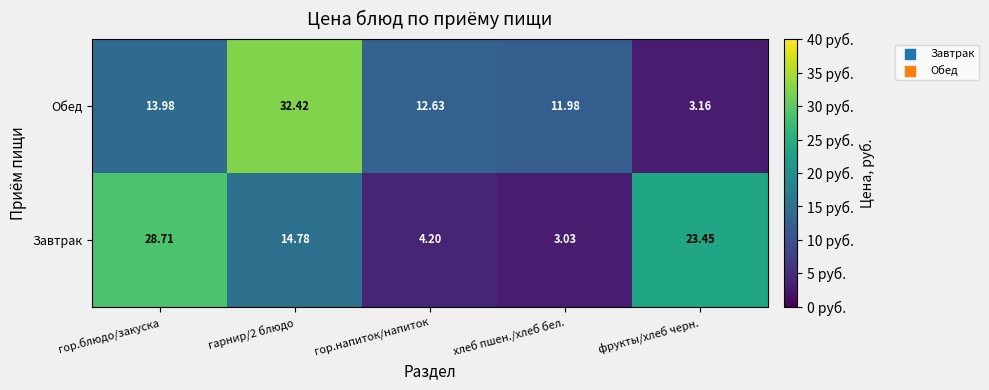

Where does the Завтрак series first go above 14?

гор.блюдо/закуска